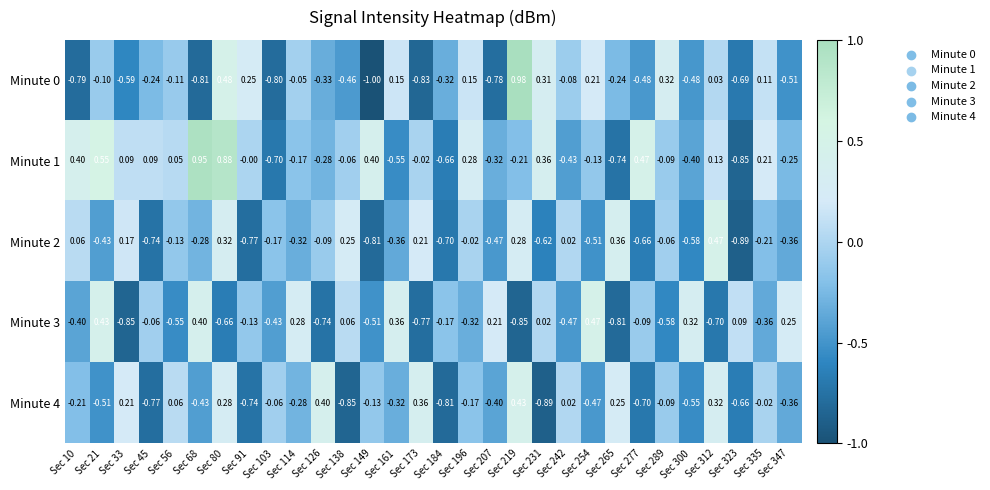

Is the value of Minute 2 at Sec 21 greater than the value of Minute 0 at Sec 103?

Yes